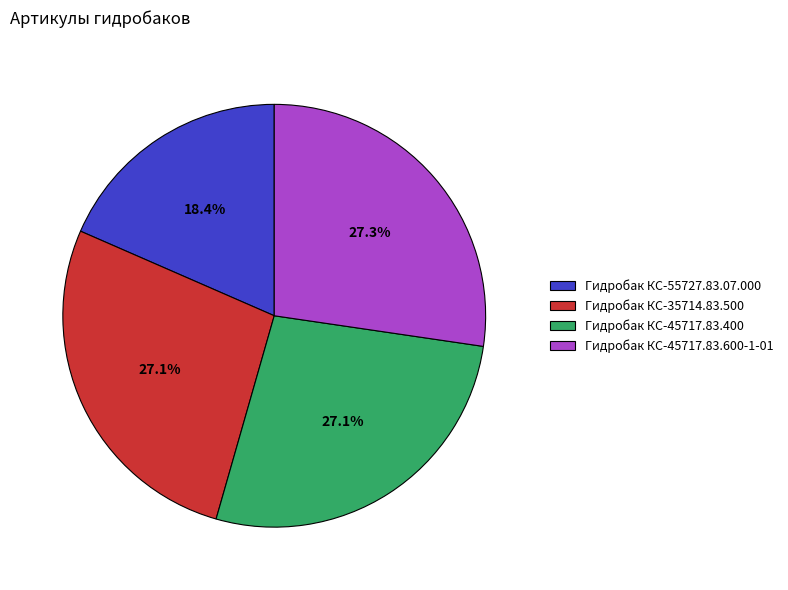

What percentage is the Гидробак КС-45717.83.600-1-01 slice, to the nearest percent?

27%